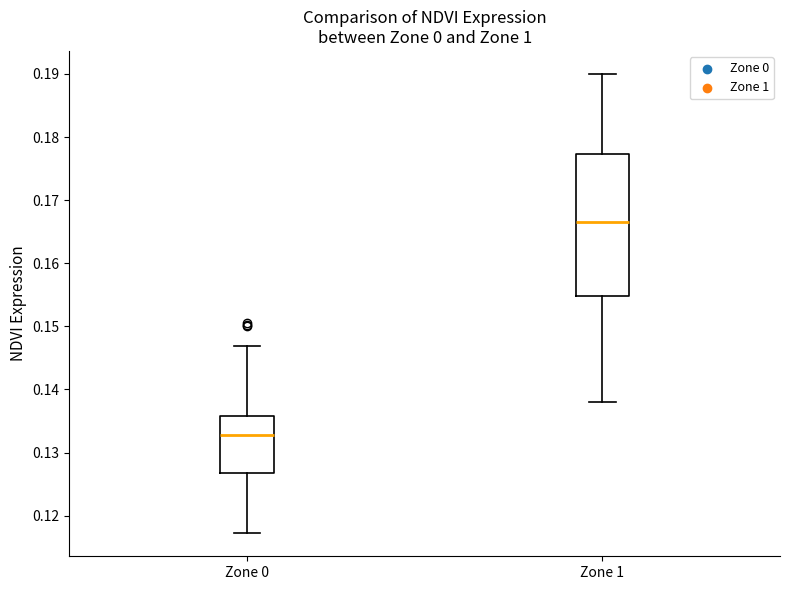

Where does the median line of the box for Zone 0 sit on the y-axis? The values are not printed on the chart, so give them approximately, as read against the axis.

0.133